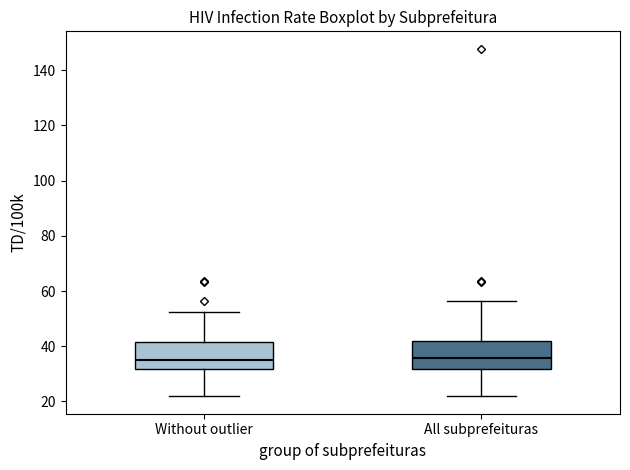

Reading left to right, transcribe this box plot: for each box, give where its median line is, the range the box spans, and where its two whiskers end, as read against the y-axis. The values are not printed on the chart, so give them approximately, as read against the axis.

Without outlier: median 36, box 32 to 42, whiskers 22 to 52
All subprefeituras: median 36, box 32 to 42, whiskers 22 to 56